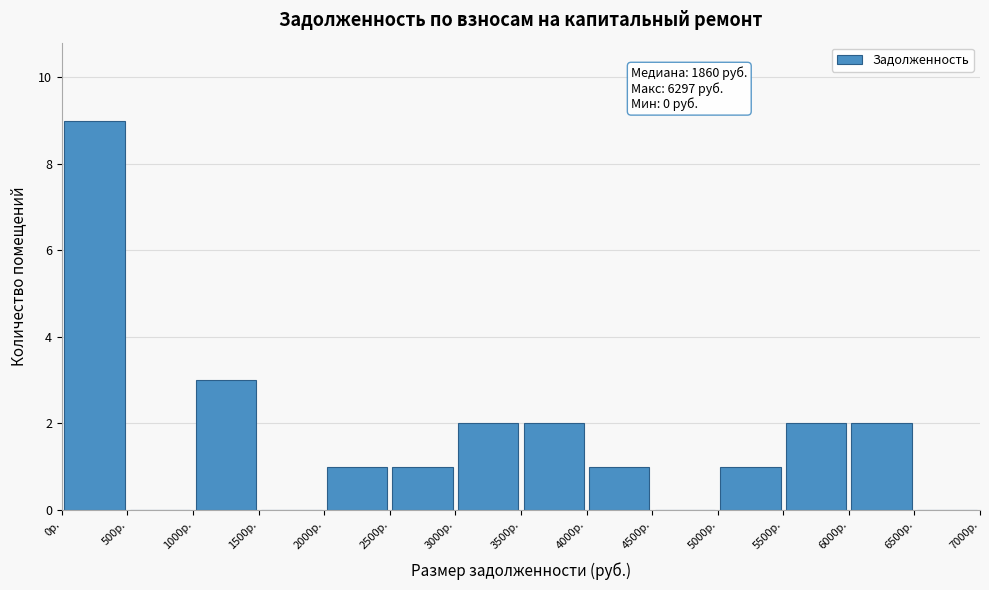

Over which range of the x-axis is the bar tallest?

0 to 500